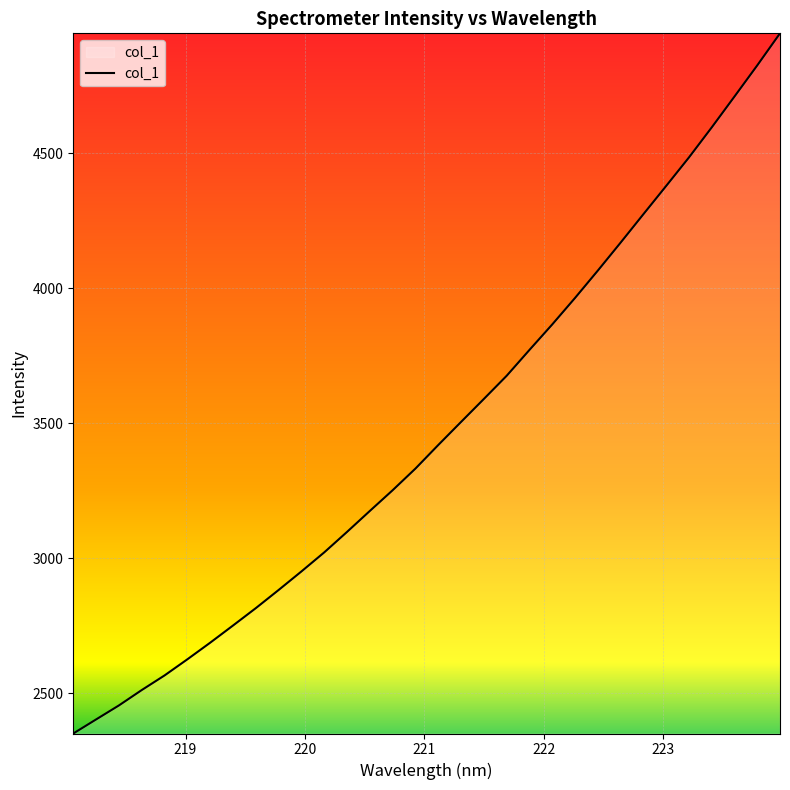

What is the greatest value displayed?

4943.5